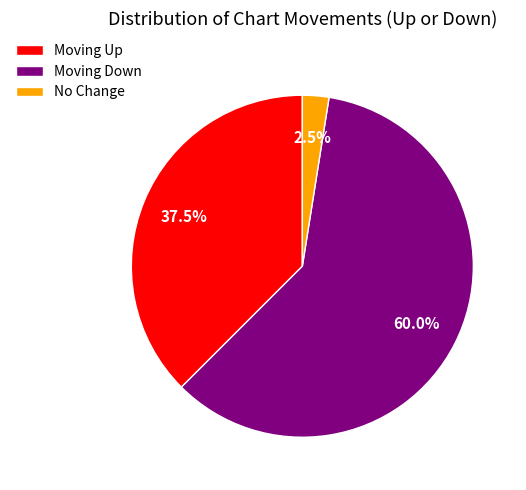

Rank the categories by value from highest to lowest.

Moving Down, Moving Up, No Change